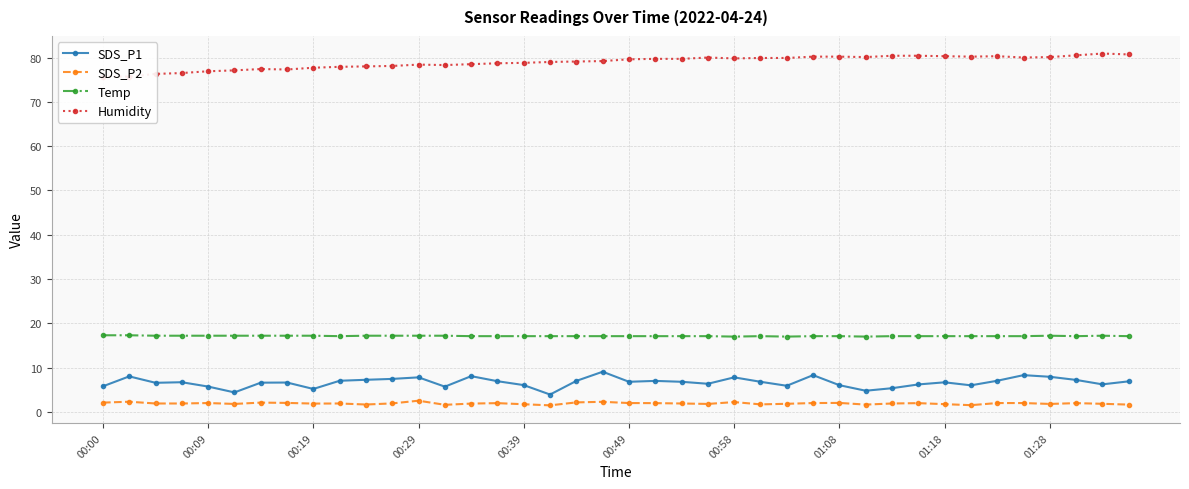

The SDS_P1 series shows 8.9 at 00:00. True or false?

False